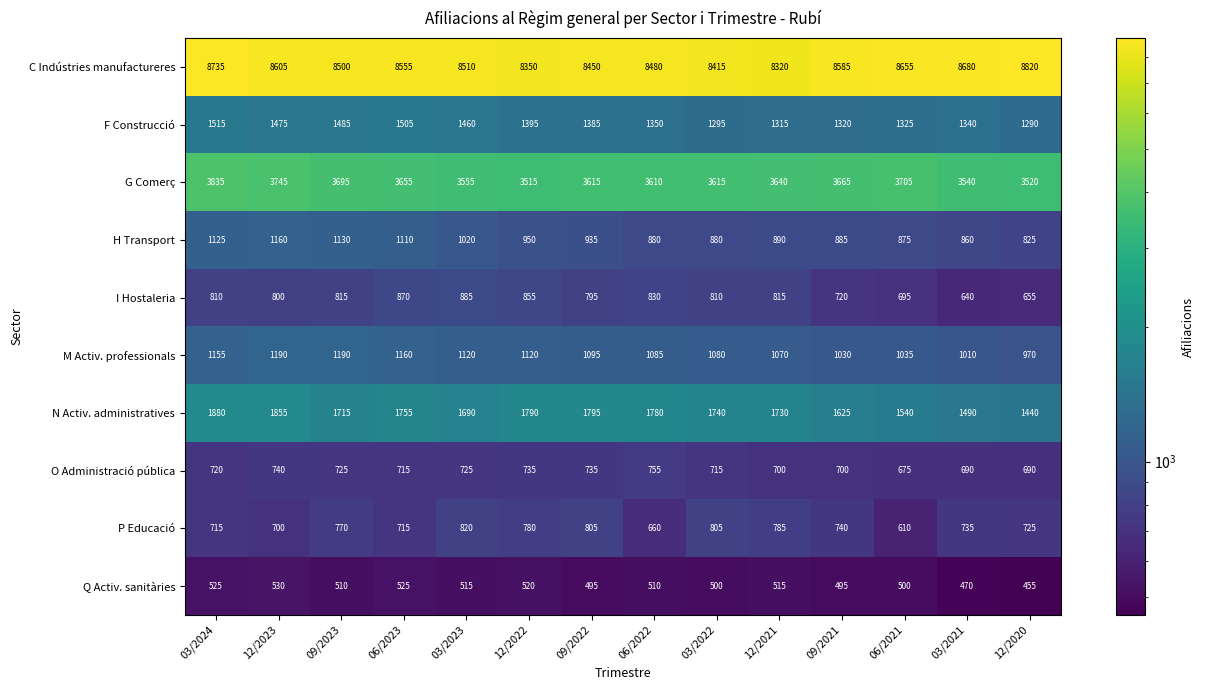

Count the number of categories in the chart.

14